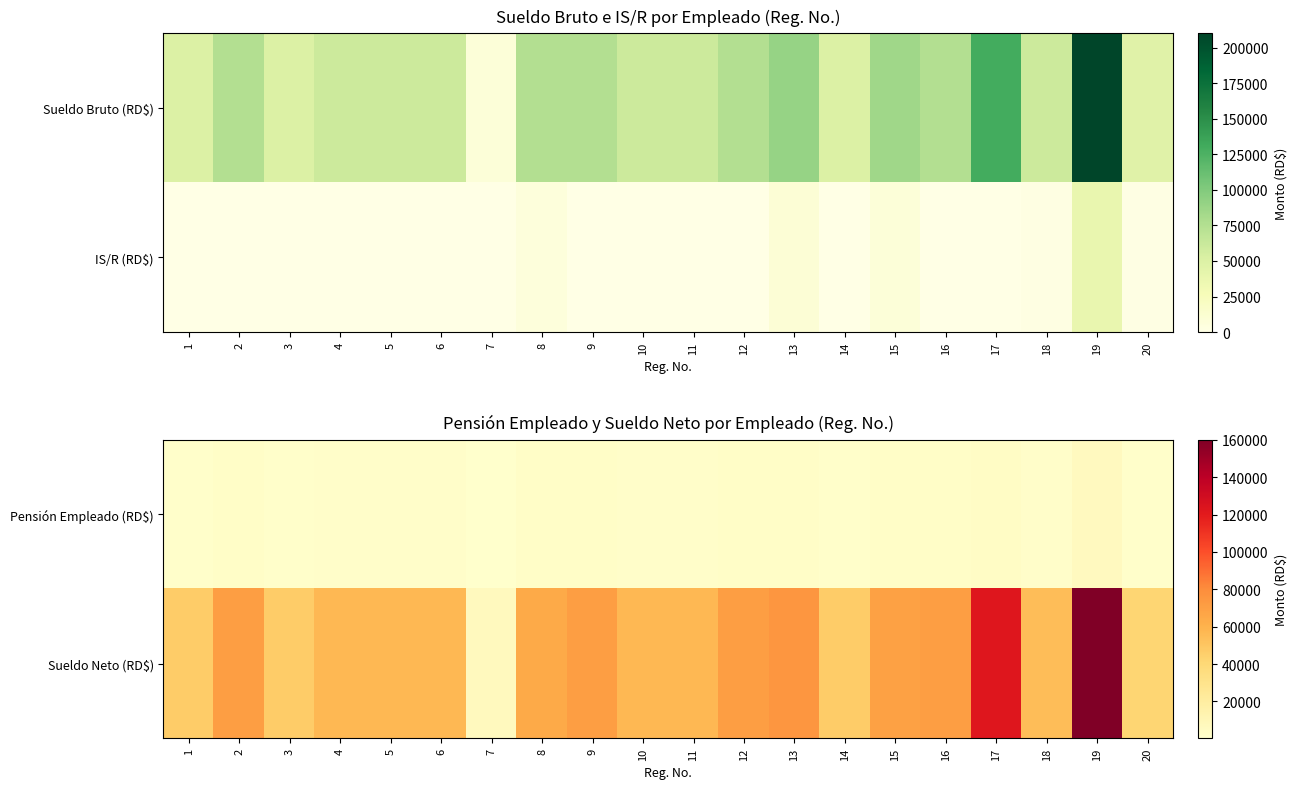

True or false: Pensión Empleado (RD$) has a value of 3532.8 at 13.

False